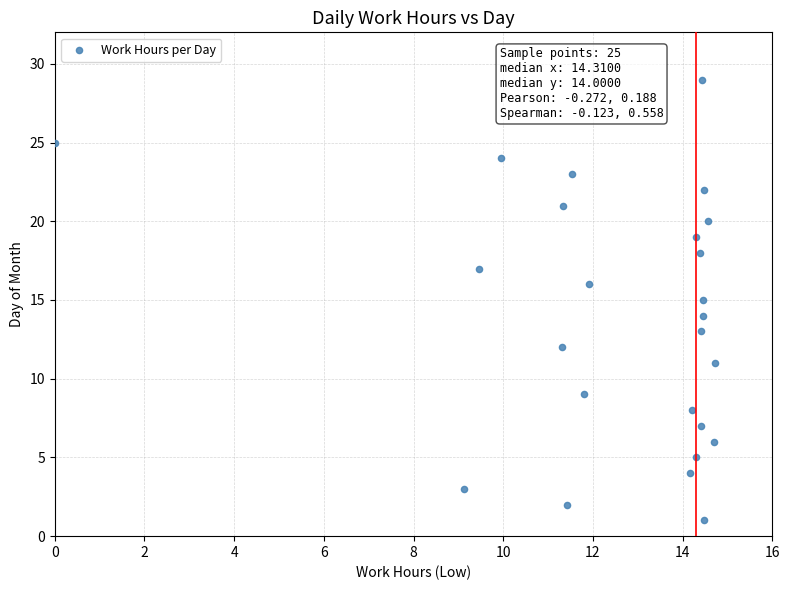

What is the range of Y values (max minus min)?

28